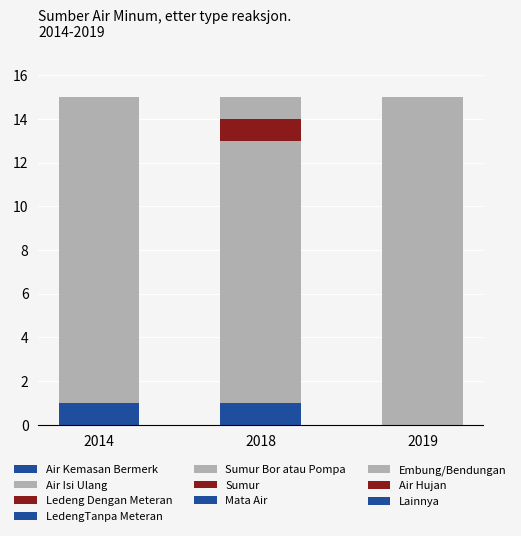

Are the bars horizontal?

No